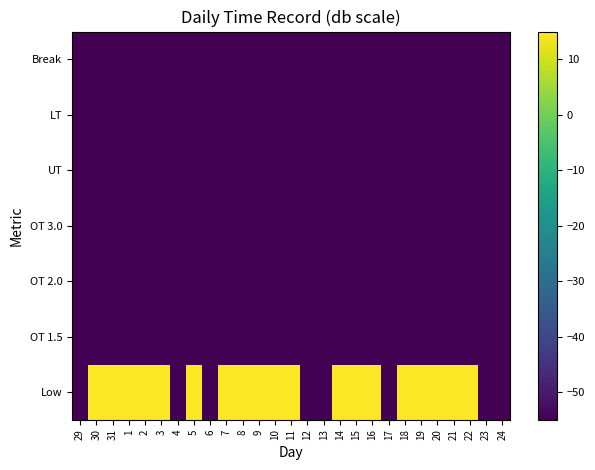

Between 18 and 12, which is larger?

18